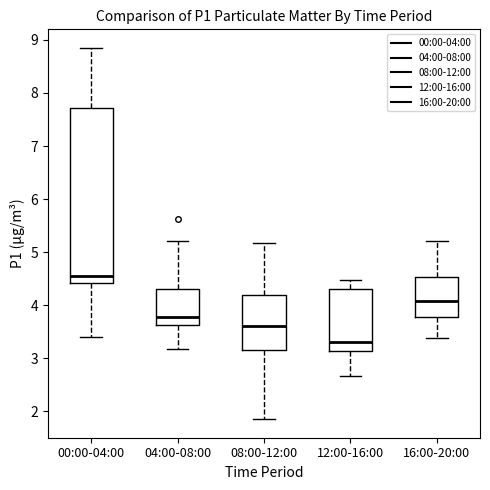

Reading left to right, read every box against the y-axis: the position of its median line, the range the box covers, and the ends of its whiskers. The values are not printed on the chart, so give them approximately, as read against the axis.

00:00-04:00: median 4.6, box 4.4 to 7.7, whiskers 3.4 to 8.9
04:00-08:00: median 3.8, box 3.6 to 4.3, whiskers 3.2 to 5.2
08:00-12:00: median 3.6, box 3.2 to 4.2, whiskers 1.9 to 5.2
12:00-16:00: median 3.3, box 3.1 to 4.3, whiskers 2.7 to 4.5
16:00-20:00: median 4.1, box 3.8 to 4.5, whiskers 3.4 to 5.2